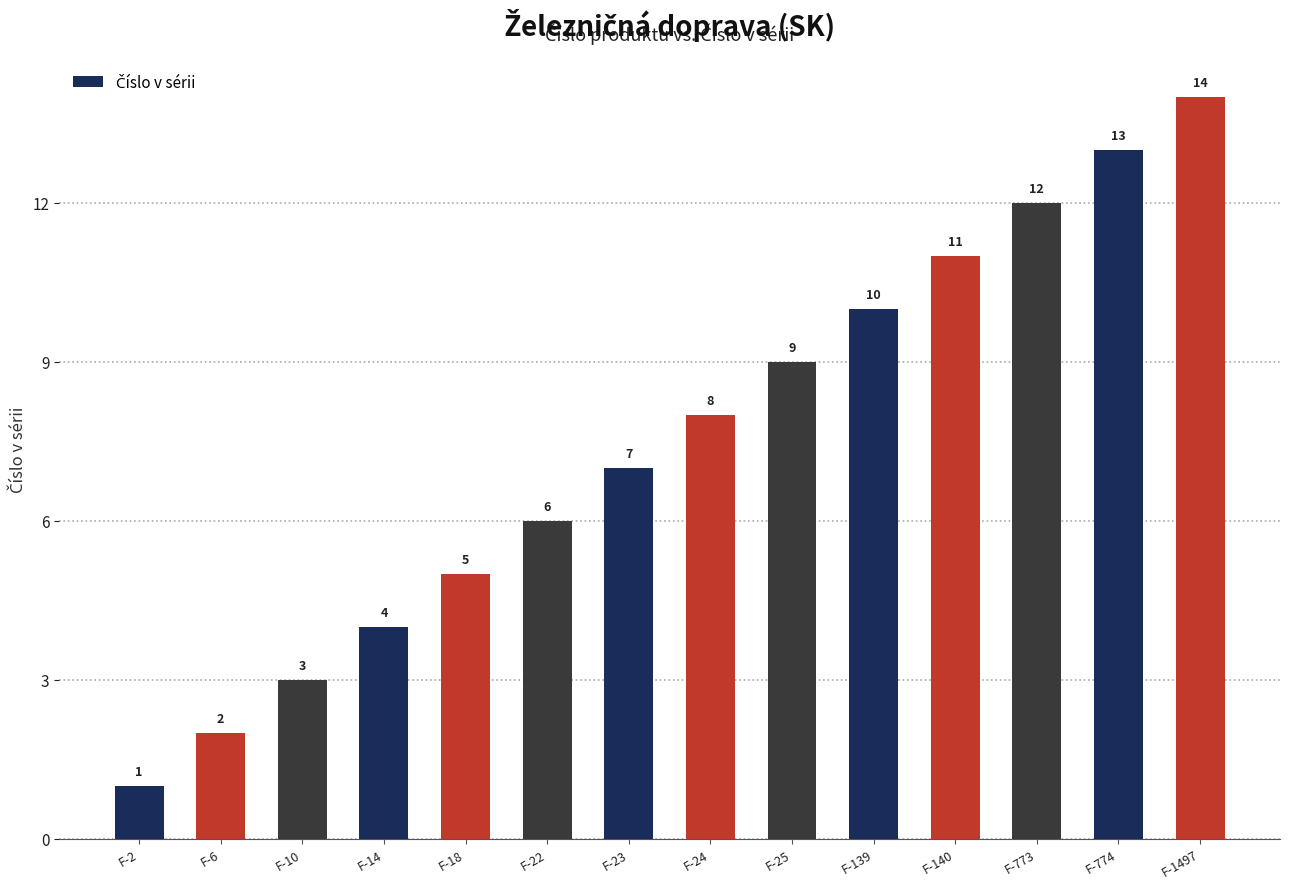

How many data points does each series have?

14